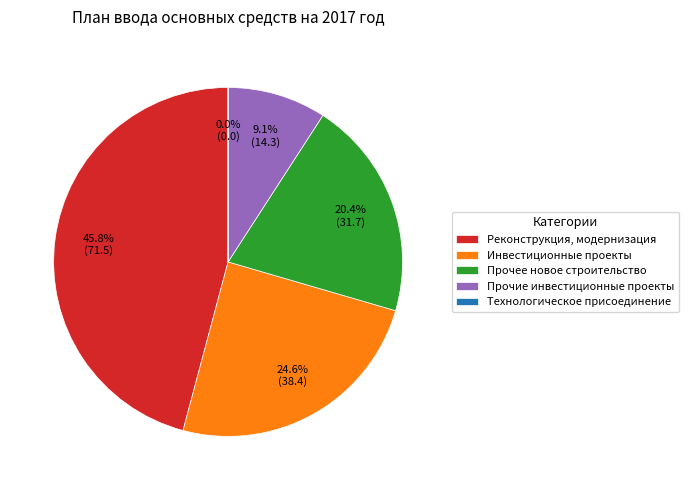

What portion of the pie excludes Реконструкция, модернизация?

54.2%